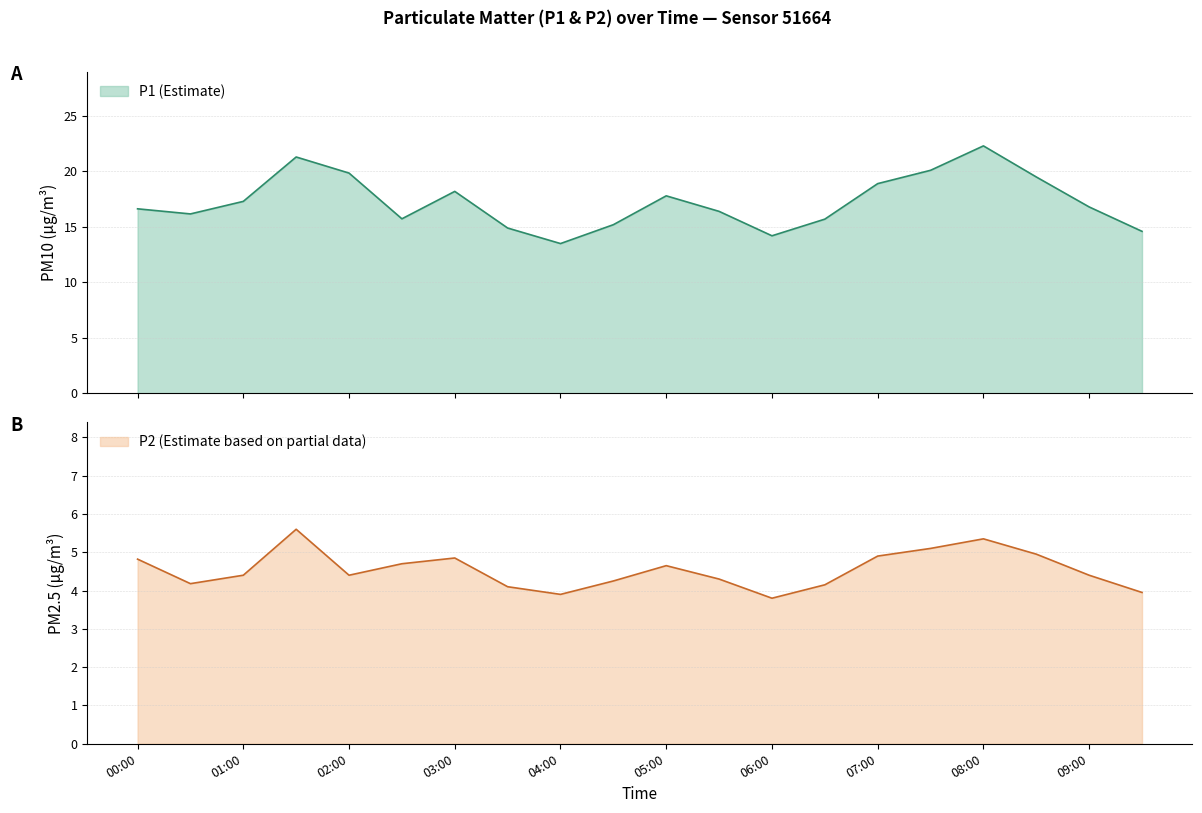

In P1, how many points are higher than both neighbors (excluding endpoints)?

4